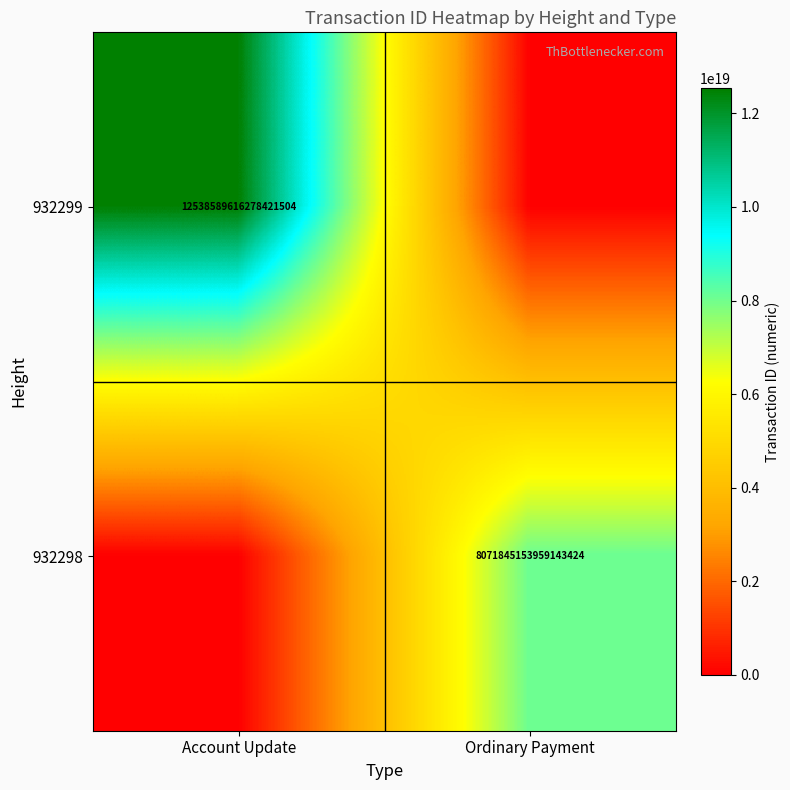

The value of 932298 at Ordinary Payment is 4177199552973179904. True or false?

False